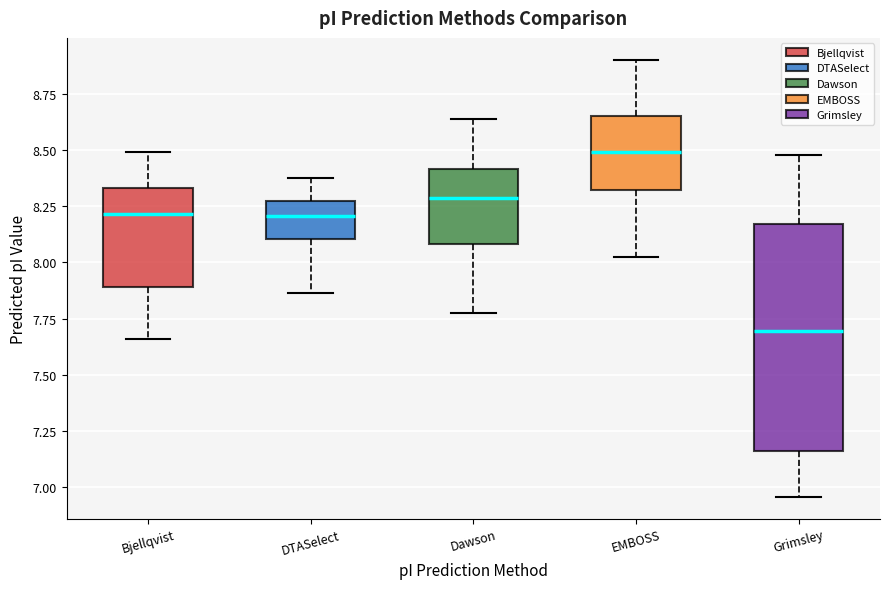

Reading left to right, transcribe this box plot: for each box, give where its median line is, the range the box spans, and where its two whiskers end, as read against the y-axis. The values are not printed on the chart, so give them approximately, as read against the axis.

Bjellqvist: median 8.20, box 7.90 to 8.35, whiskers 7.65 to 8.50
DTASelect: median 8.20, box 8.10 to 8.25, whiskers 7.85 to 8.40
Dawson: median 8.30, box 8.10 to 8.40, whiskers 7.80 to 8.65
EMBOSS: median 8.50, box 8.30 to 8.65, whiskers 8.00 to 8.90
Grimsley: median 7.70, box 7.15 to 8.15, whiskers 6.95 to 8.50